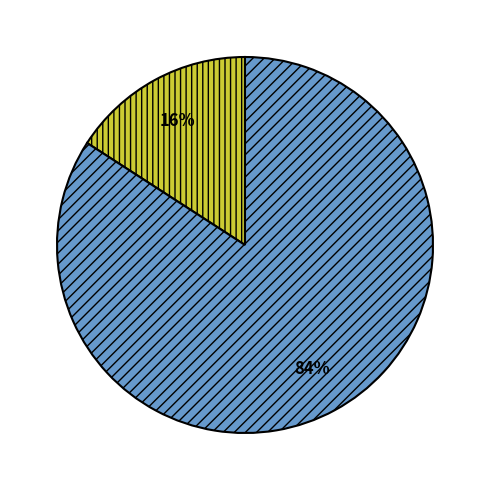

Does any single category account for the majority?

Yes